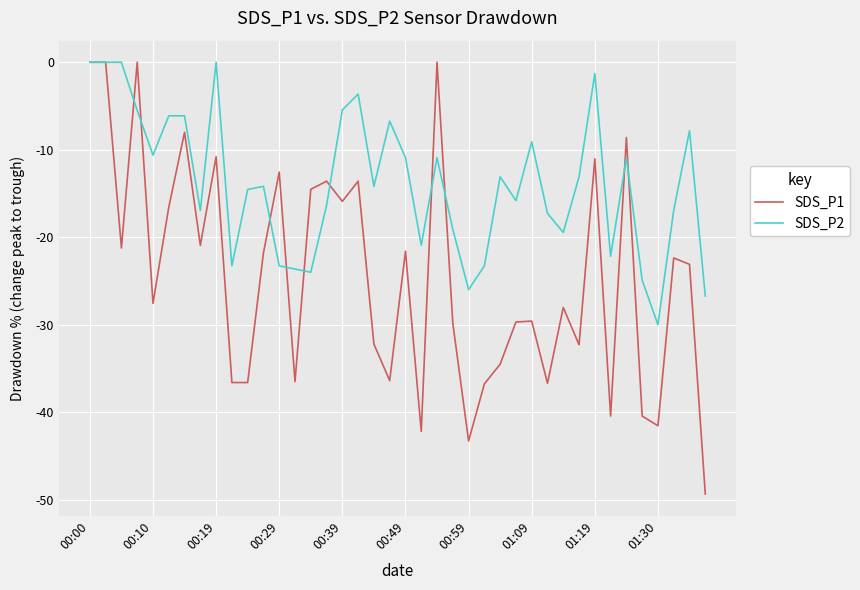

Which series has the widest spread of values?

SDS_P1